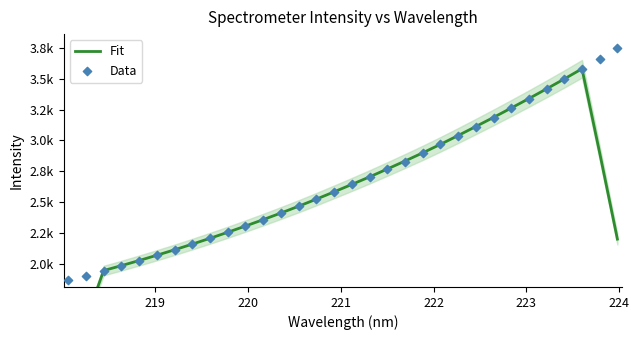

Is the value of Fit at 225 greater than the value of Data at 24?

No